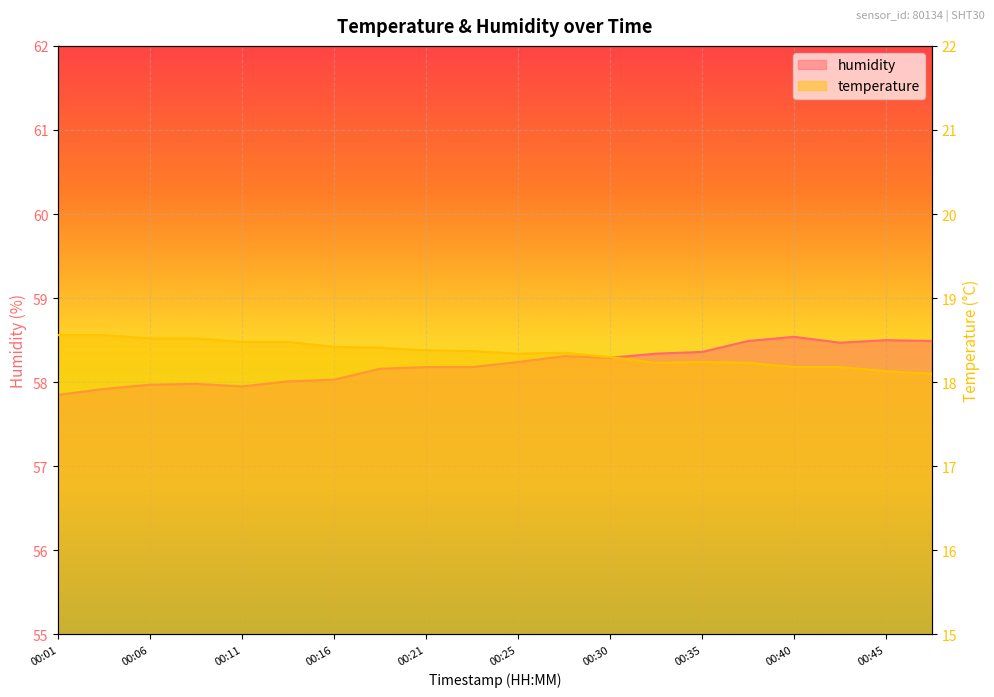

Reading left to right, transcribe all the data shown in this chart.

temperature: 18.6	18.6	18.5	18.5	18.5	18.5	18.4	18.4	18.4	18.4	18.3	18.4	18.3	18.2	18.2	18.2	18.2	18.2	18.1	18.1
humidity: 57.9	57.9	58.0	58.0	58.0	58.0	58.0	58.2	58.2	58.2	58.2	58.3	58.3	58.3	58.4	58.5	58.5	58.5	58.5	58.5